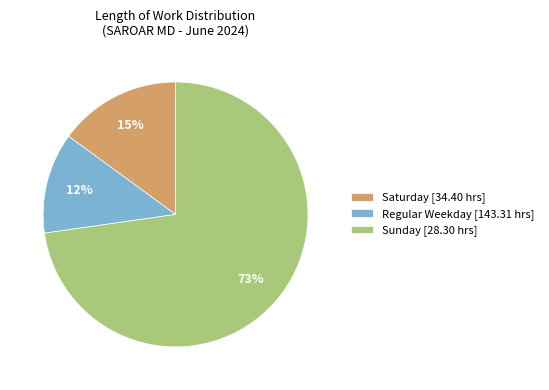

True or false: Regular Weekday [143.31 hrs] accounts for 4% of the total.

False